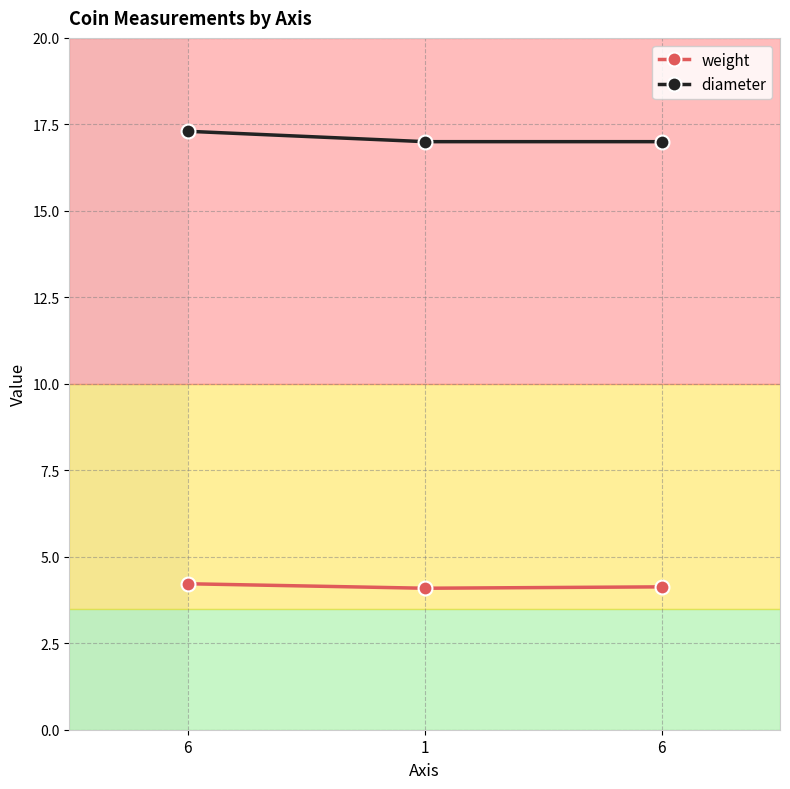

What is the difference between the highest and lowest values at 6?

13.1